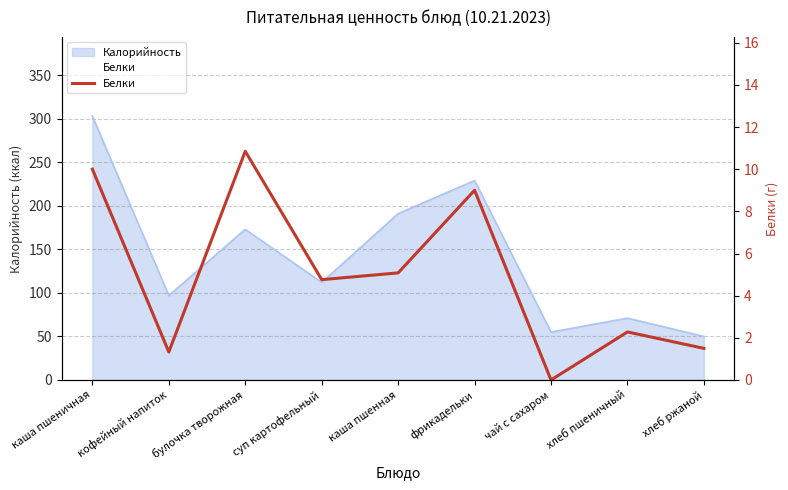

How many interior local valleys (lower than both neighbors) does the data have?

3